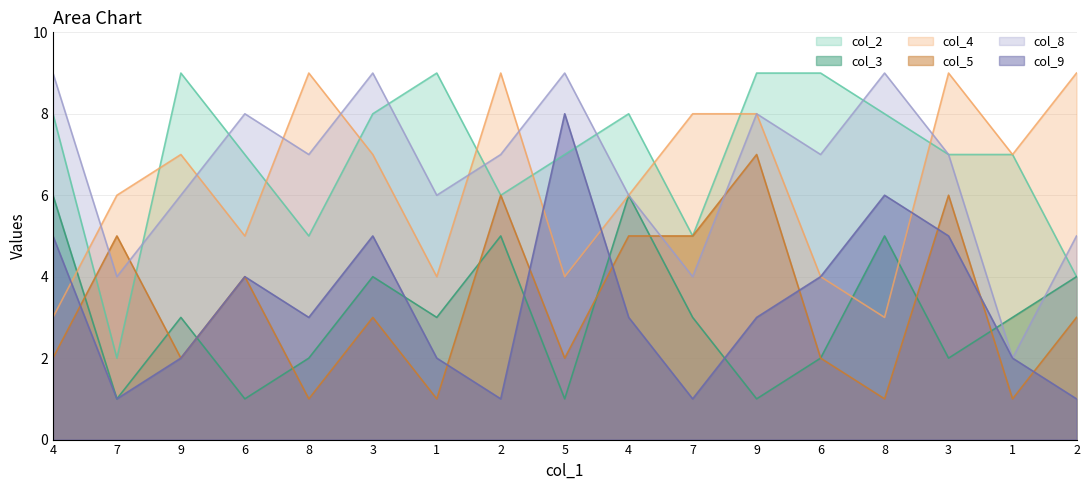

Does the chart display data point markers on the line(s)?

No